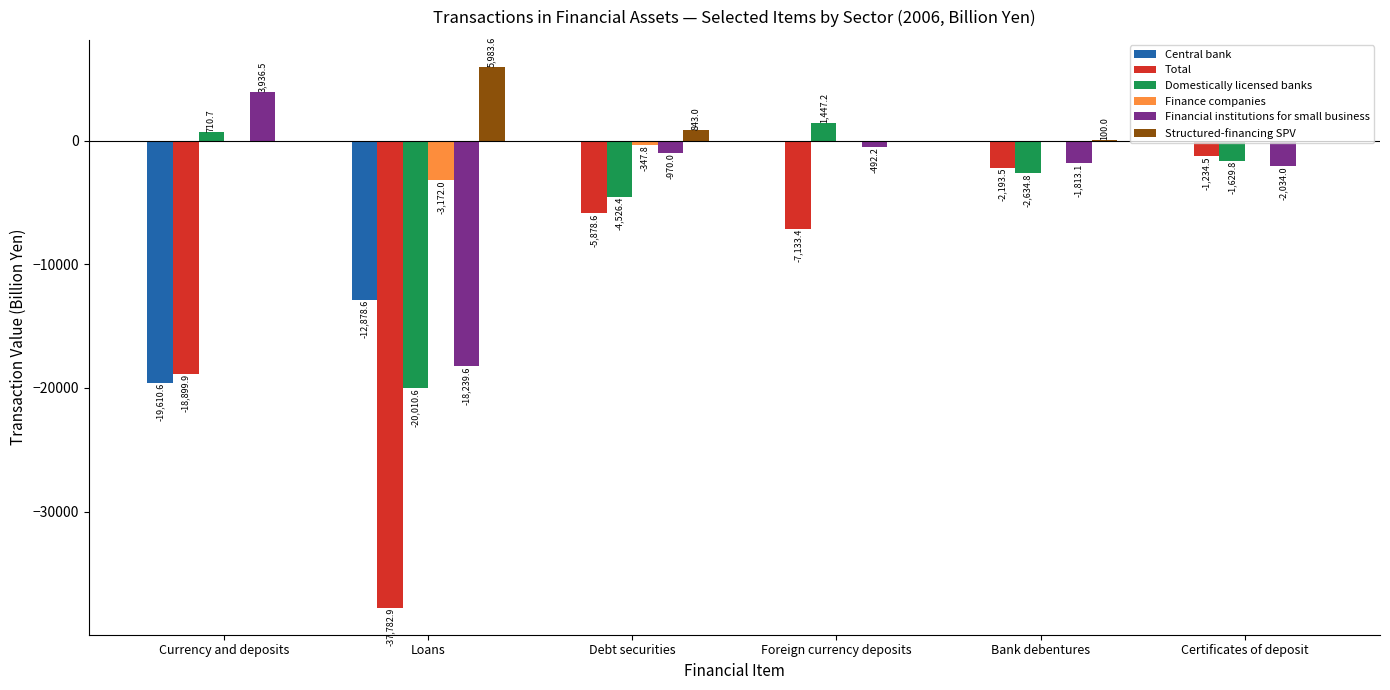

What are all the series names shown in the legend?

Central bank, Total, Domestically licensed banks, Finance companies, Financial institutions for small business, Structured-financing SPV